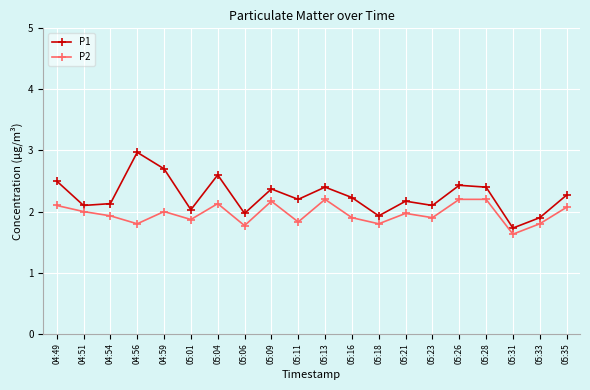

Between 04:56 and 05:21, which series saw the biggest shift?

P1